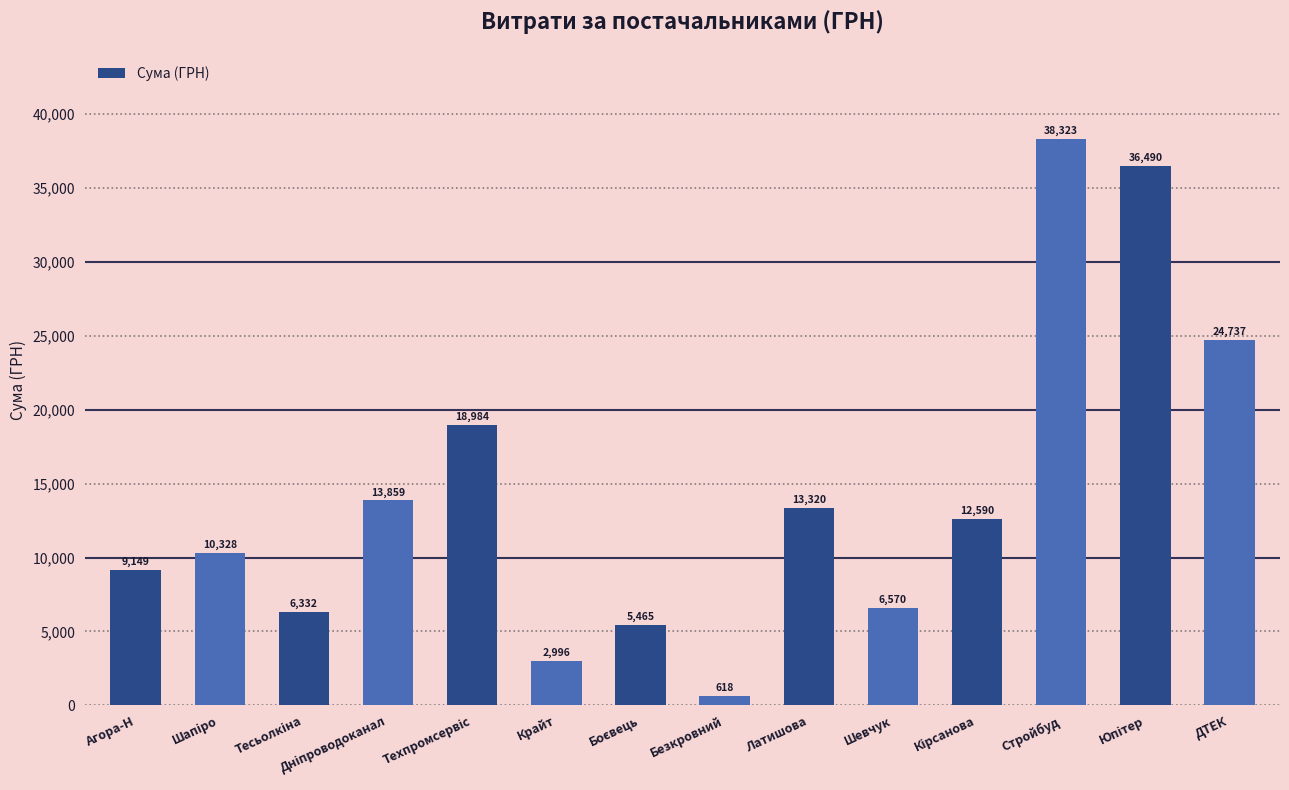

What is the value of the 14th bar from the left?

24737.1